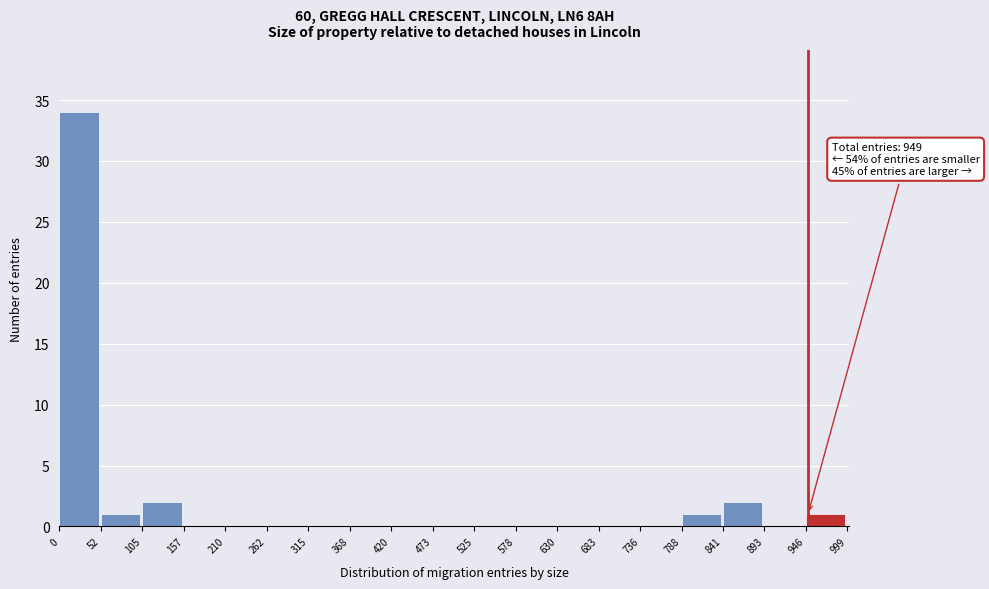

Which range on the x-axis has the tallest bar?

0 to 52